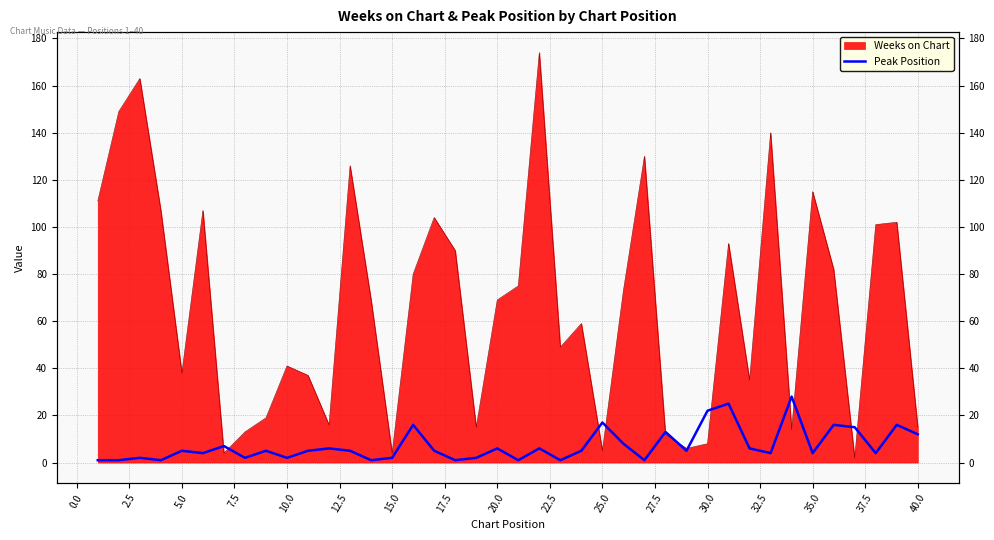

Is it true that the value at 30.0 is 1?

False